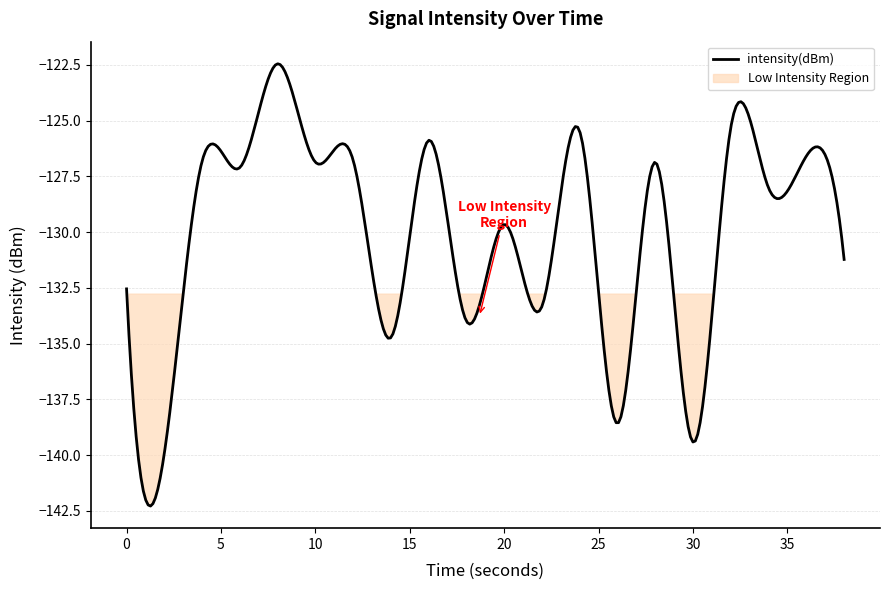

What is the average value?

-130.1